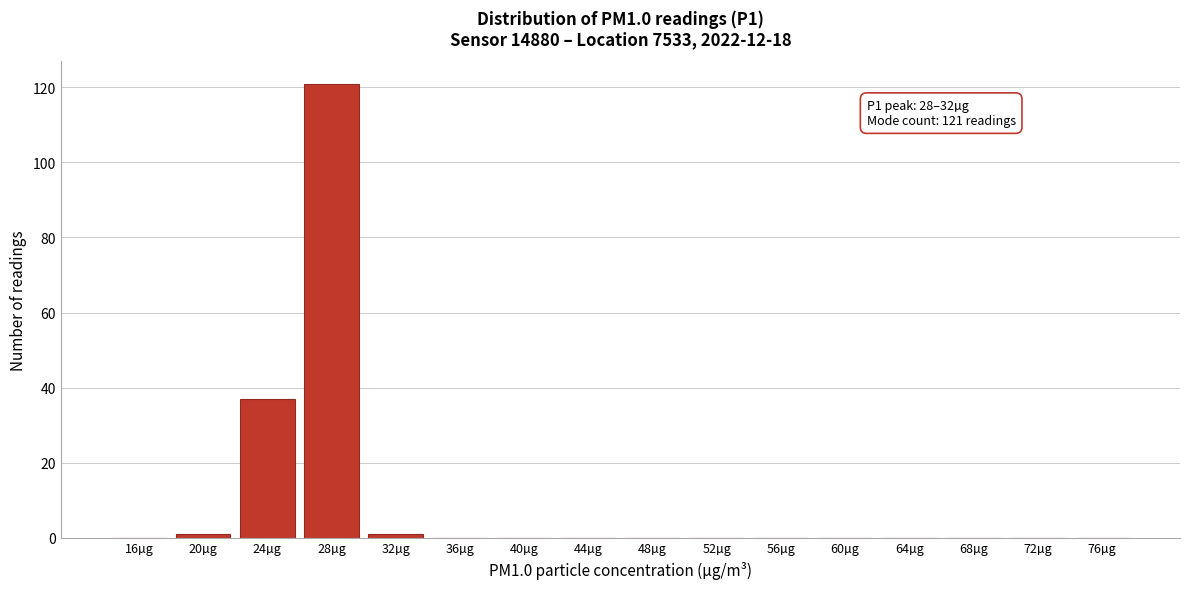

Reading right to left, extract all data points from this chart.

76µg=0	72µg=0	68µg=0	64µg=0	60µg=0	56µg=0	52µg=0	48µg=0	44µg=0	40µg=0	36µg=0	32µg=1	28µg=121	24µg=37	20µg=1	16µg=0